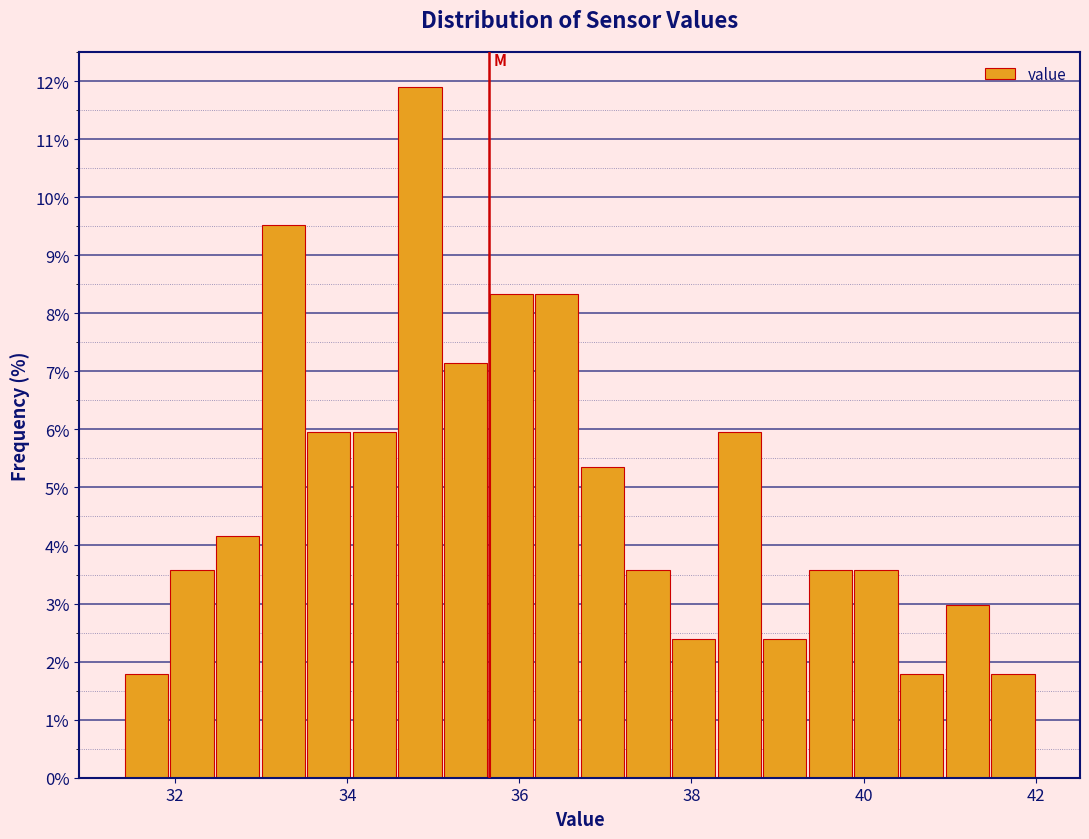

Around what value on the x-axis is the tallest bar? Give the approximate position of its centre, as read against the axis.

34.8